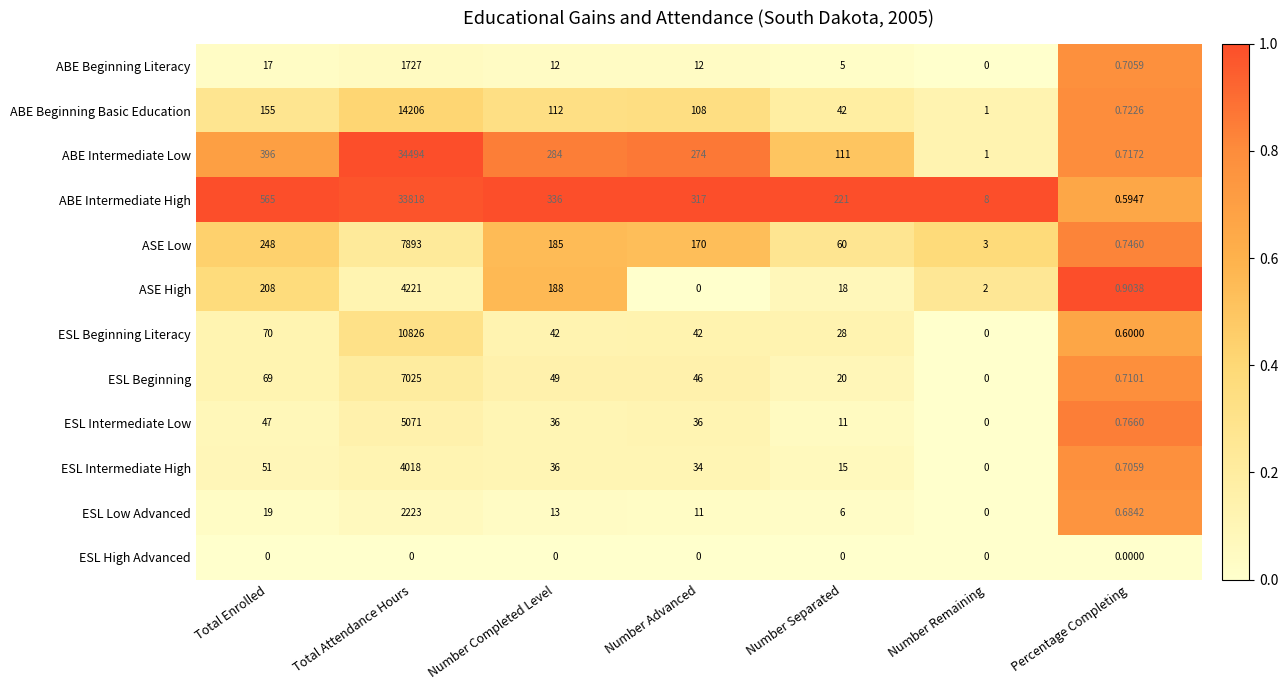

Which category has the highest value in the ABE Beginning Literacy series?

Total Attendance Hours